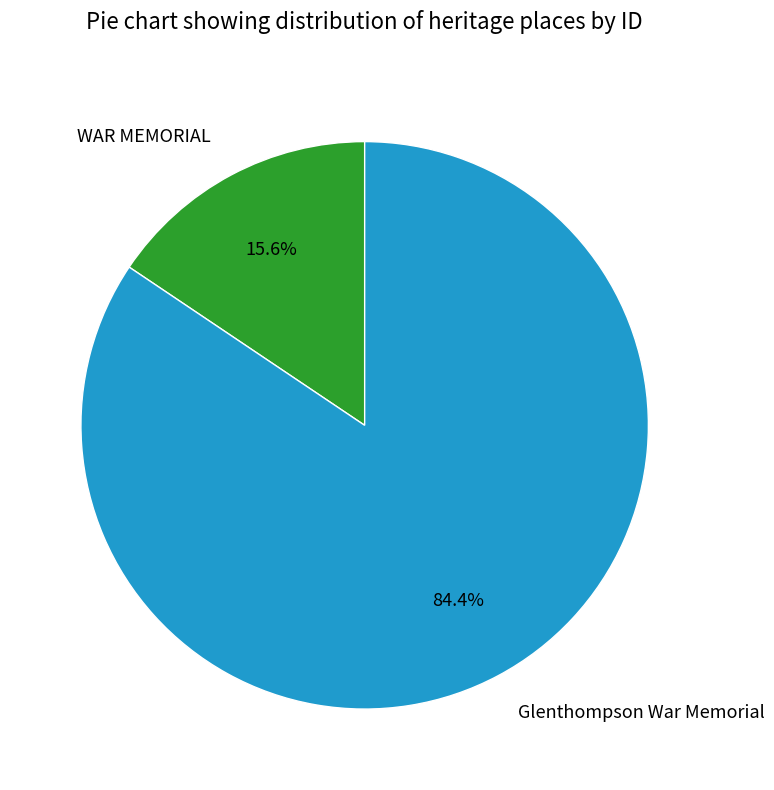

What is the largest slice in the pie chart?

Glenthompson War Memorial